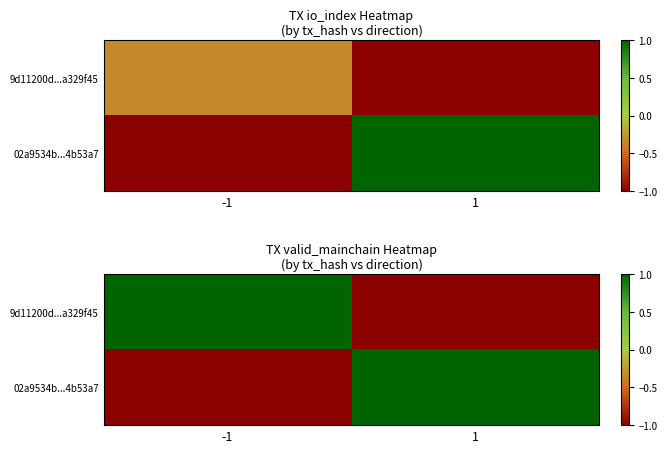

List the labels in order of 9d11200d...a329f45 value, largest first.

-1, 1